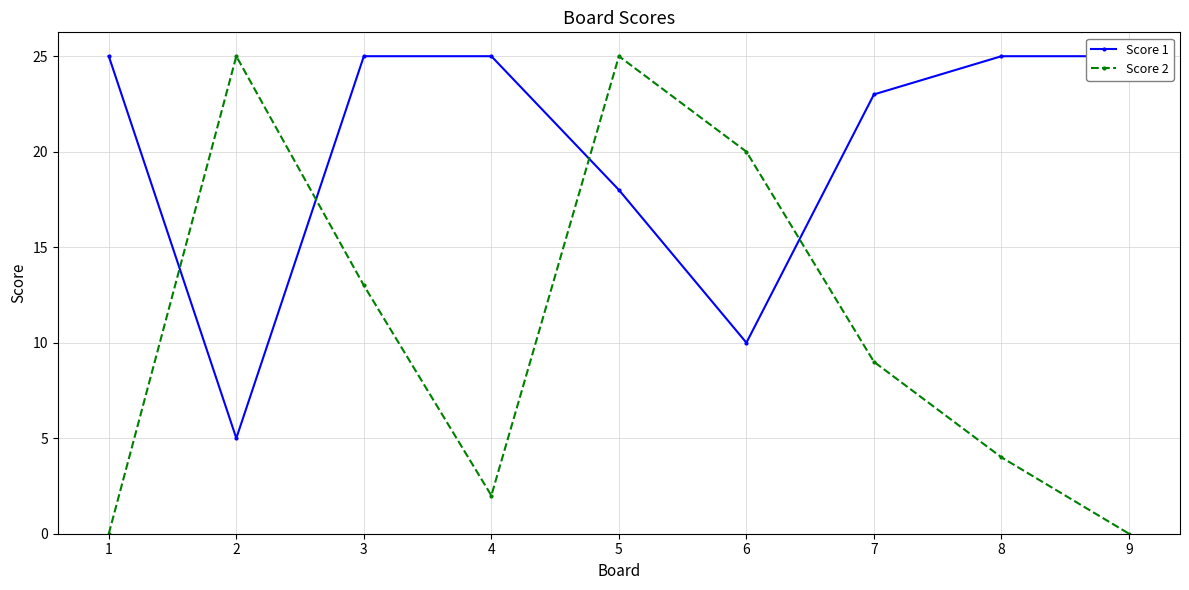

Which series has the widest spread of values?

Score 2